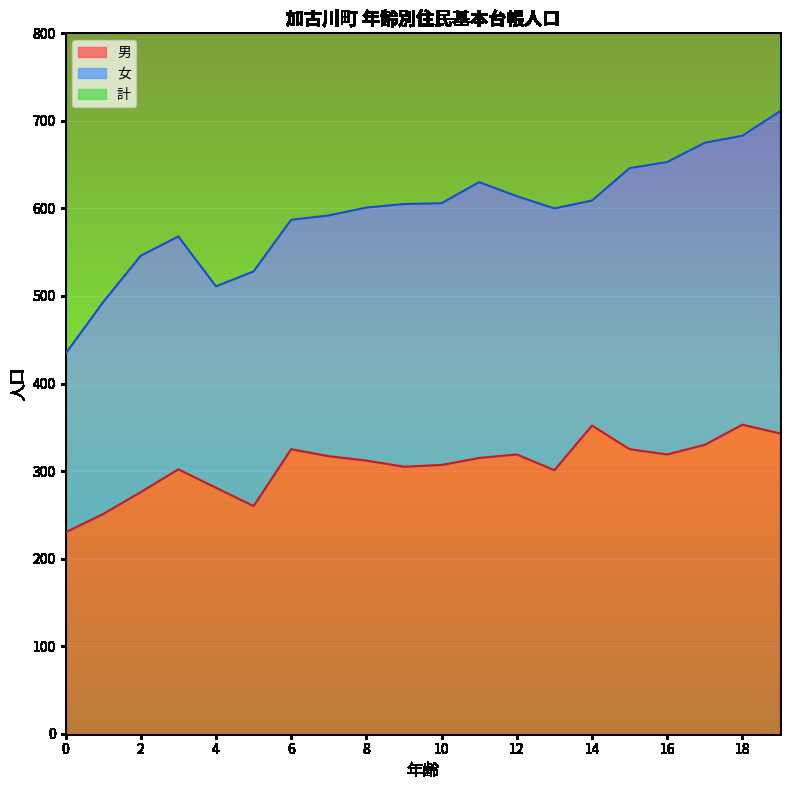

The 男 series shows 319 at 16. True or false?

True